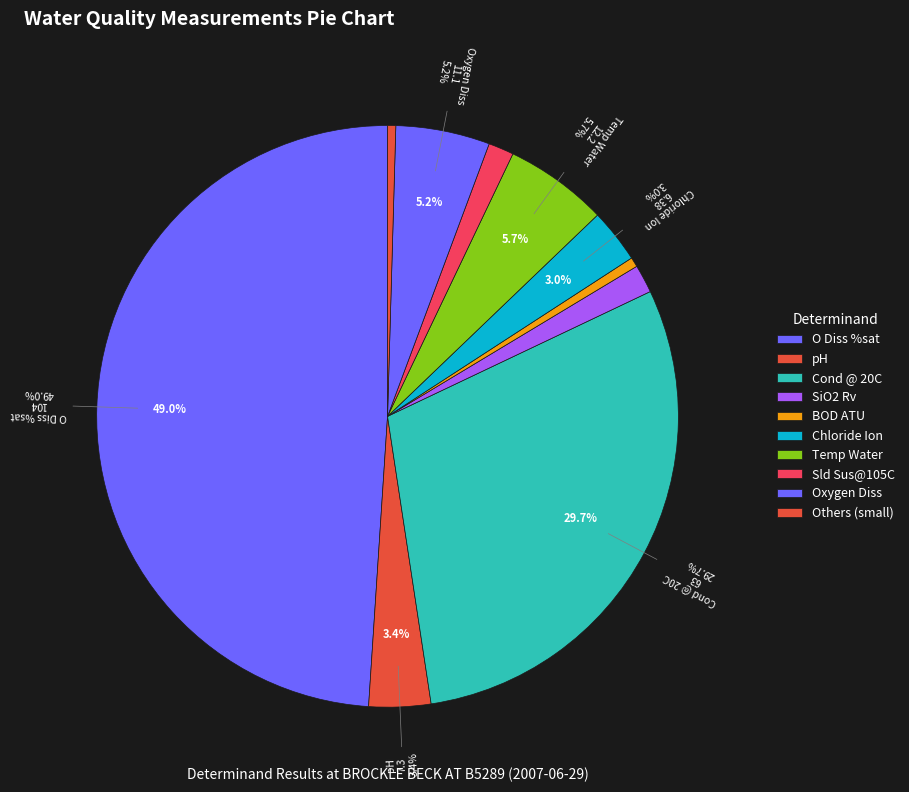

Between BOD ATU and Ammonia(N), which is larger?

BOD ATU